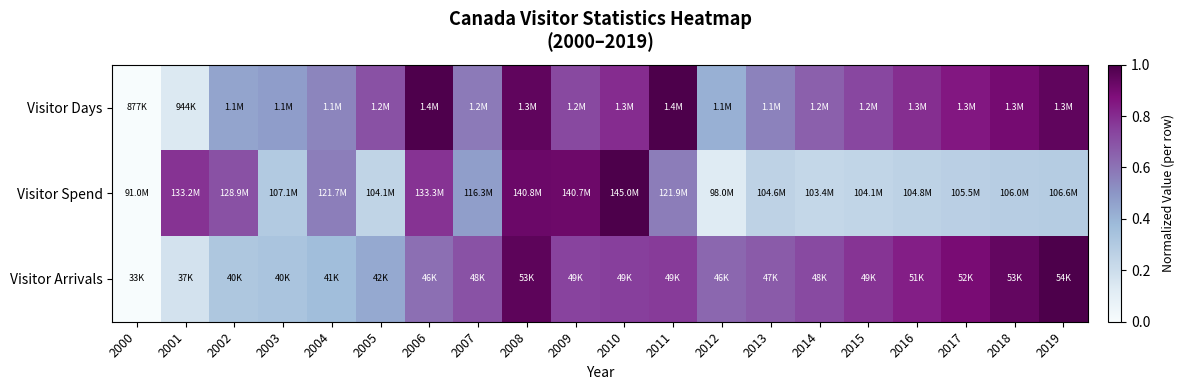

Count the number of categories in the chart.

20